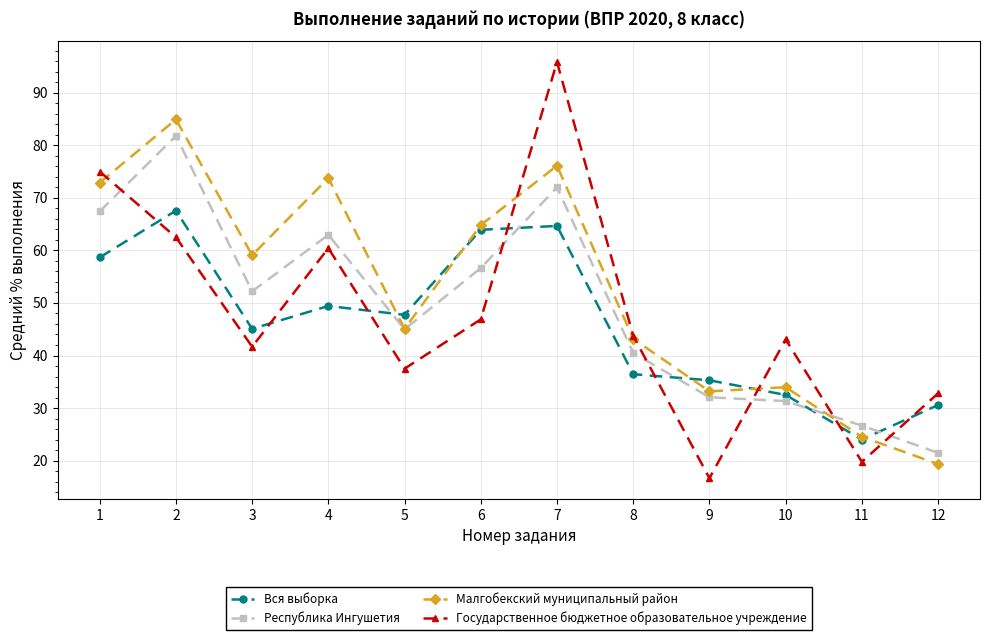

How many intersections are there between Вся выборка and Малгобекский муниципальный район?

5